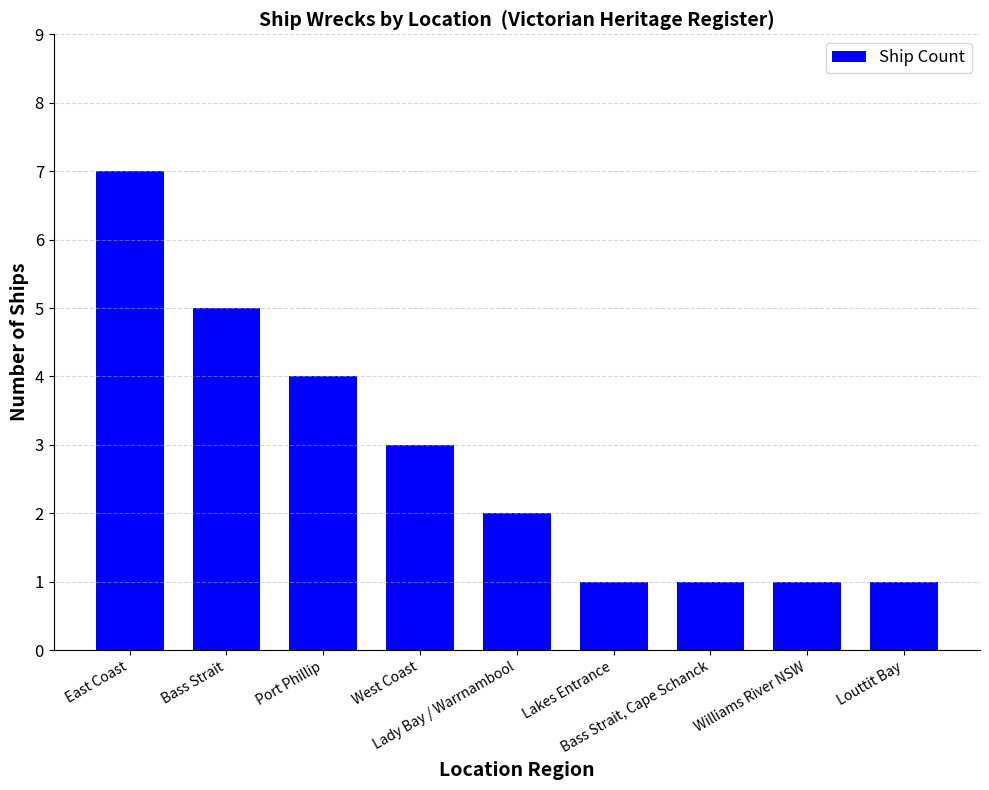

True or false: the data shows 3 at West Coast.

True